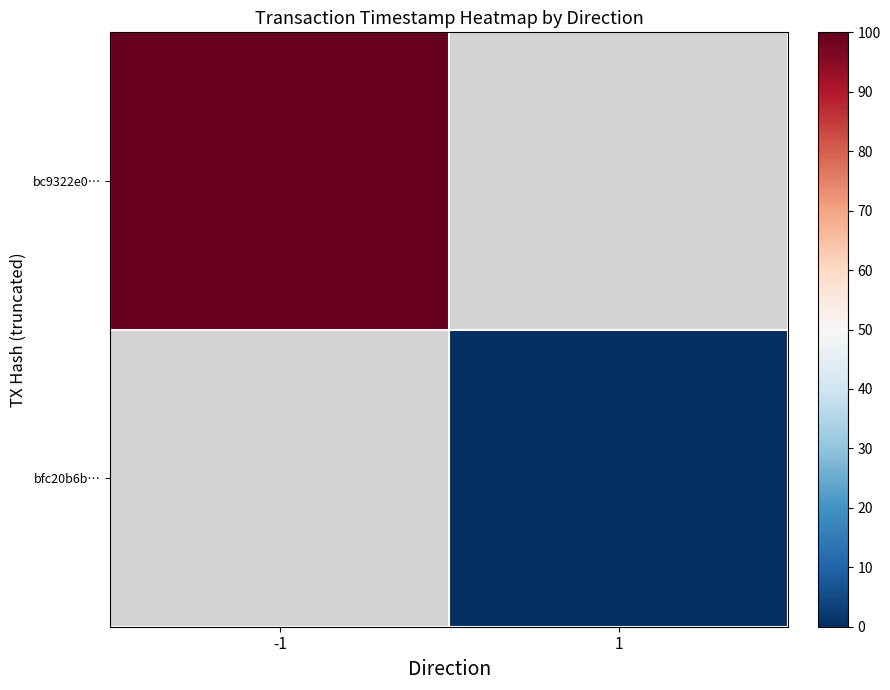

The value of bc9322e0… at -1 is 100.0. True or false?

True